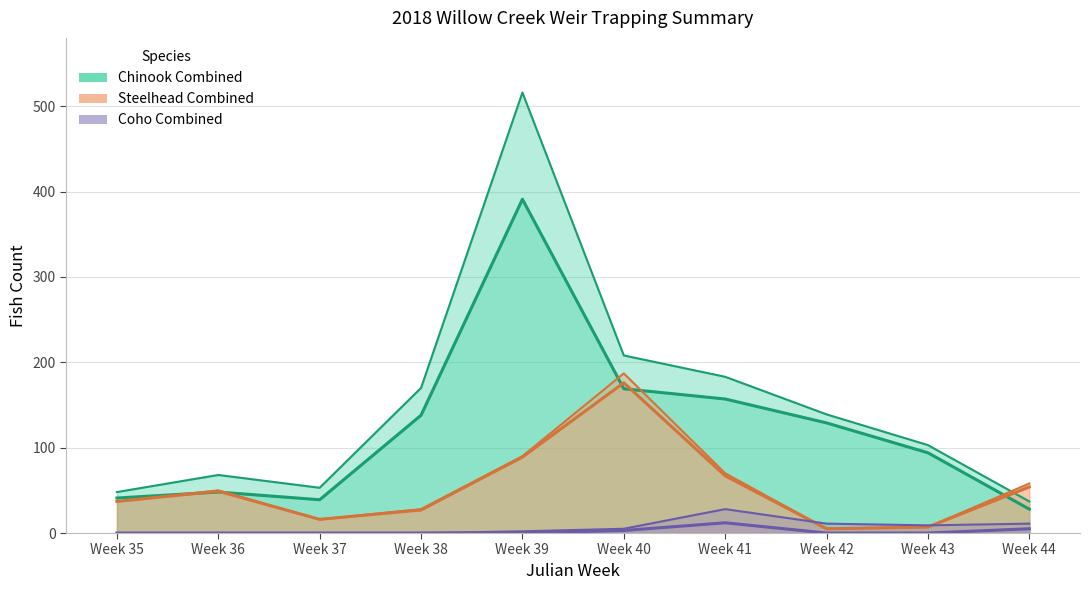

At which category is the sum across all series the highest?

Week 39